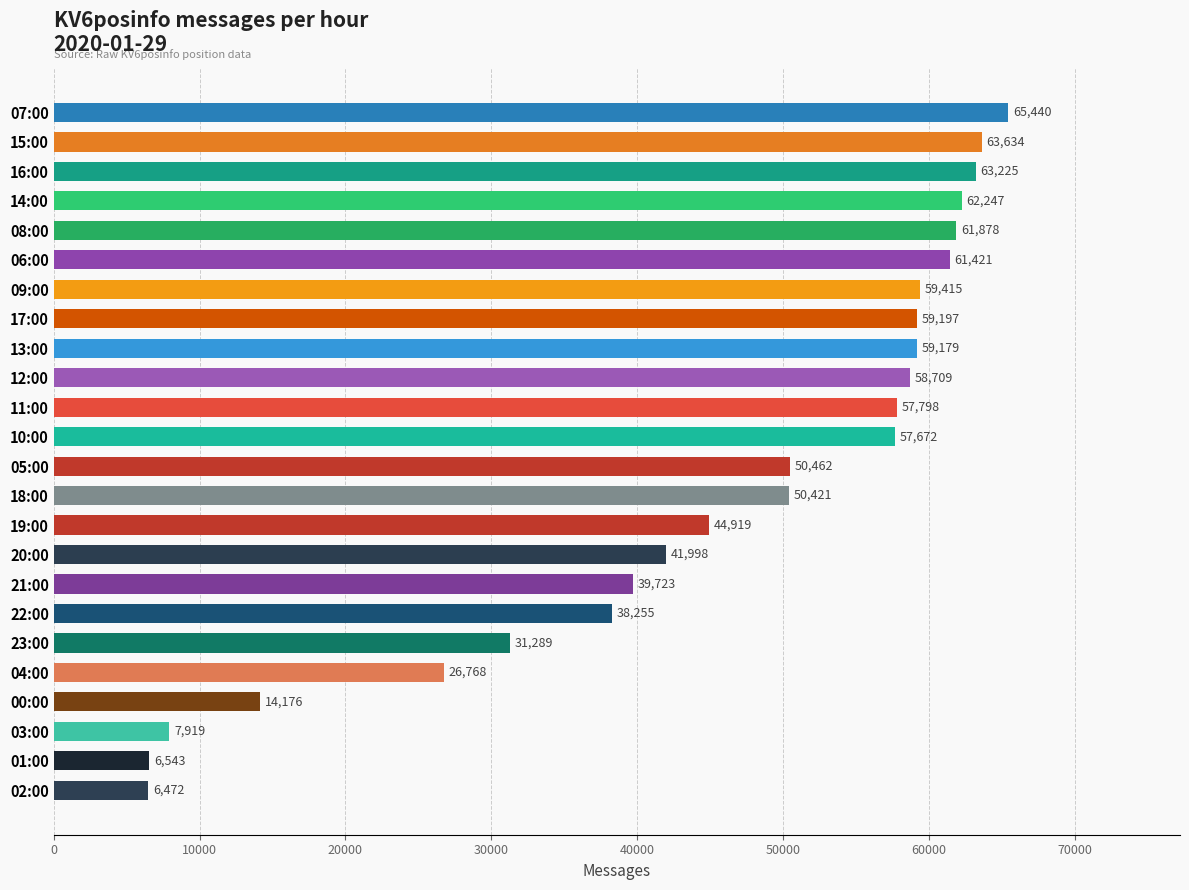

What is the sum of all values?

1088760